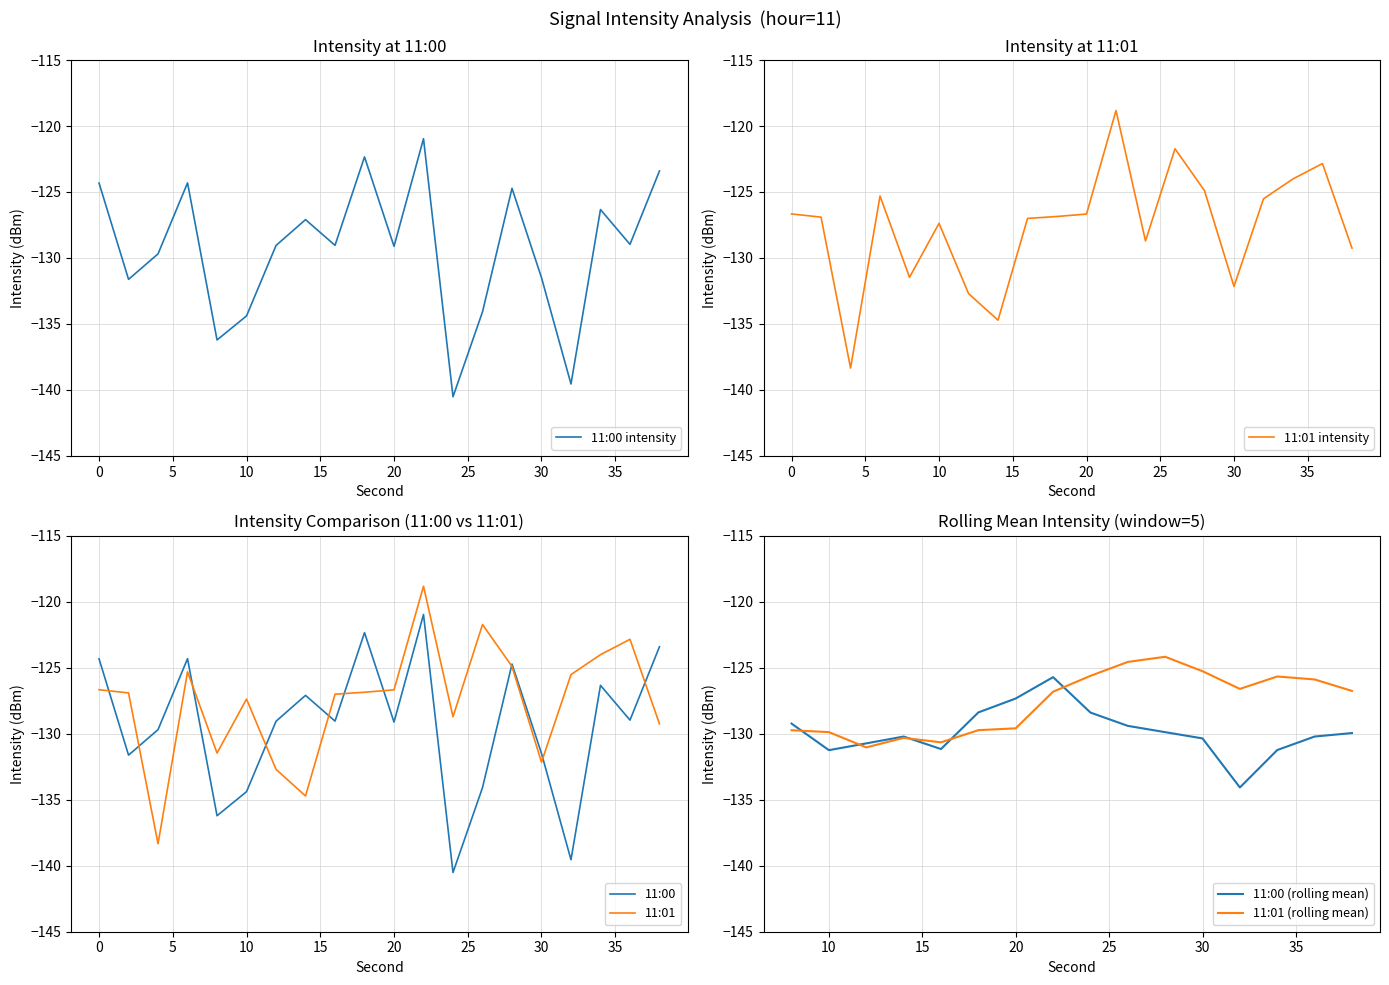

Reading left to right, transcribe all the data shown in this chart.

11:00: 0=-124.3	2=-131.6	4=-129.7	6=-124.3	8=-136.2	10=-134.4	12=-129.1	14=-127.1	16=-129.0	18=-122.3	20=-129.1	22=-121.0	24=-140.5	26=-134.1	28=-124.7	30=-131.5	32=-139.5	34=-126.3	36=-129.0	38=-123.4
11:01: 0=-126.7	2=-126.9	4=-138.3	6=-125.3	8=-131.5	10=-127.4	12=-132.7	14=-134.7	16=-127.0	18=-126.9	20=-126.7	22=-118.8	24=-128.7	26=-121.7	28=-124.9	30=-132.2	32=-125.5	34=-124.0	36=-122.8	38=-129.3